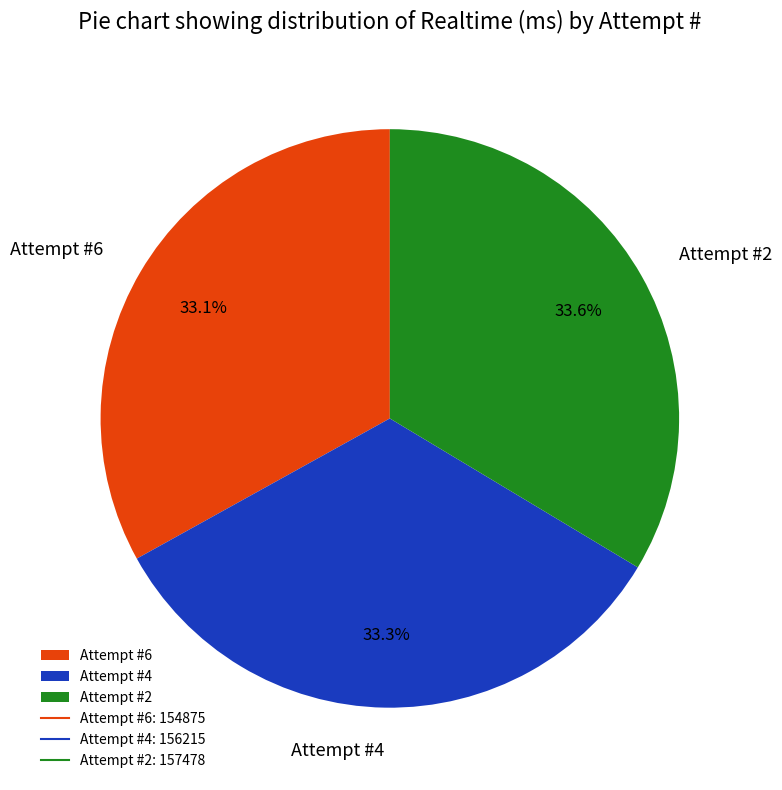

Is it true that Attempt #4 is 22% of the pie?

False